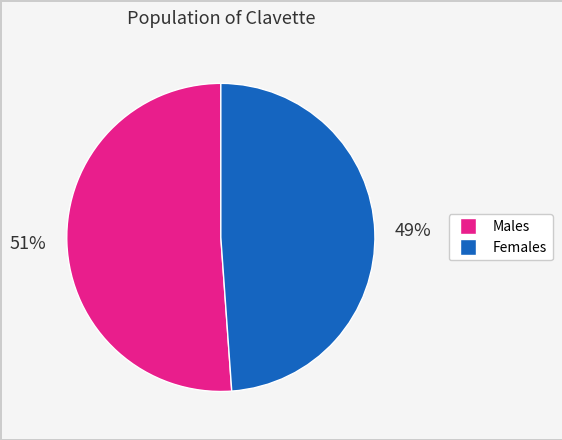

Which slice is the largest?

Males